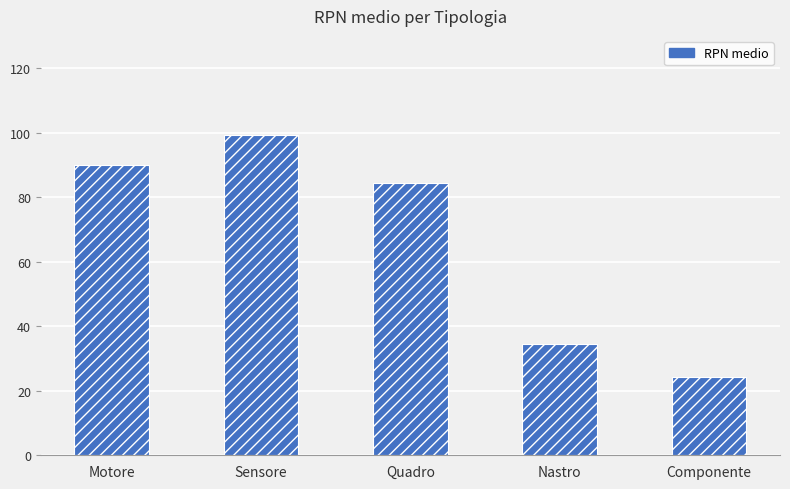

What is the sum of the values at Quadro and Sensore?

183.6